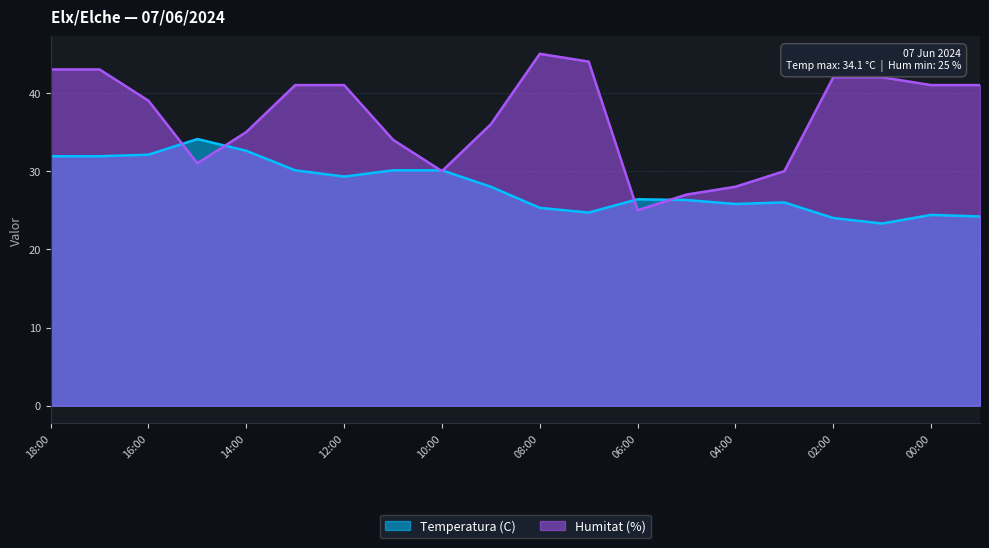

Rank the series by their maximum value, from highest to lowest.

Humitat (%), Temperatura (C)